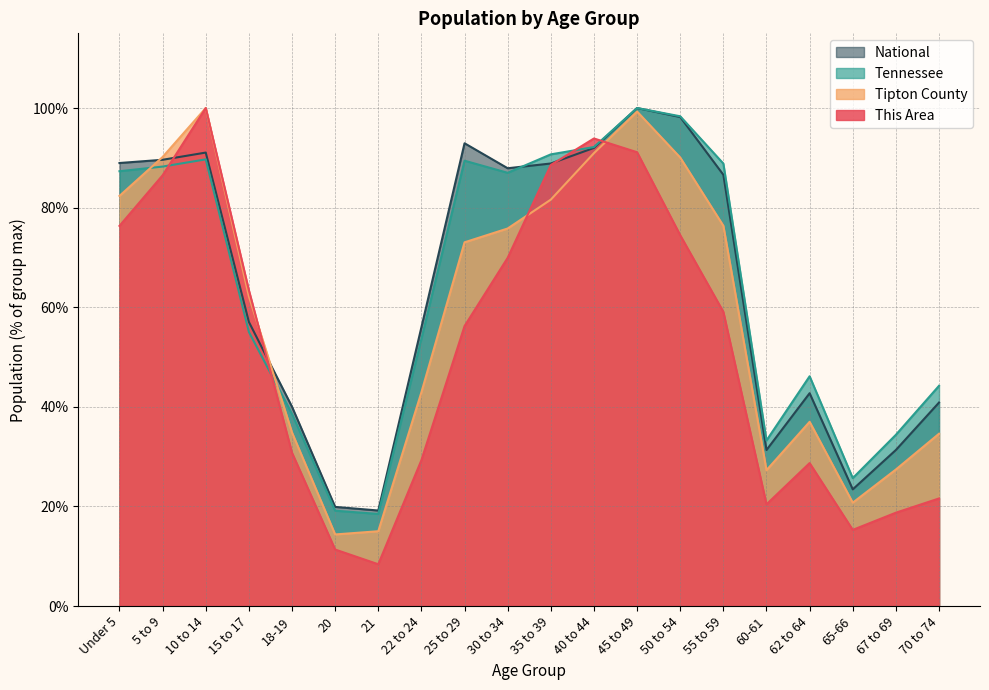

At which label does Tennessee reach its peak?

45 to 49